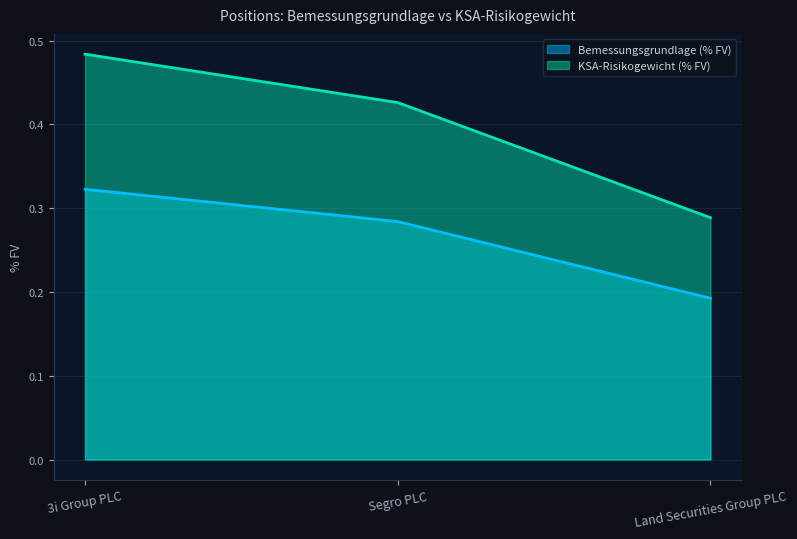

Rank the series by their maximum value, from lowest to highest.

Bemessungsgrundlage (% FV), KSA-Risikogewicht (% FV)